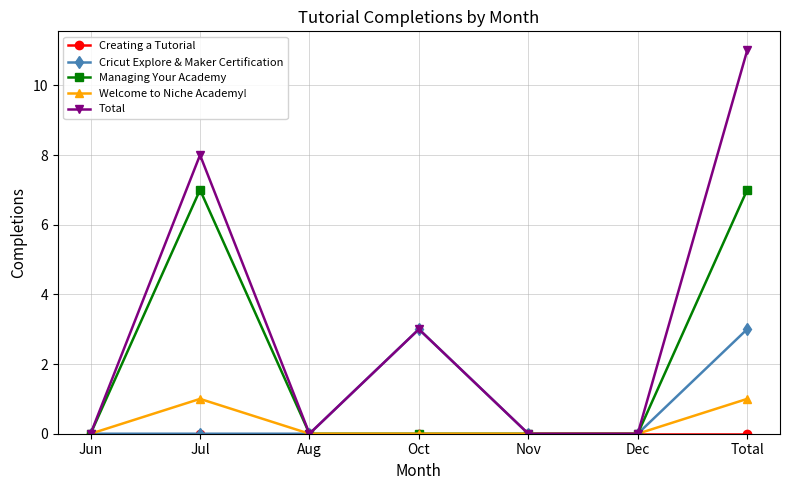

What is the label of the 5th point from the left?

Nov